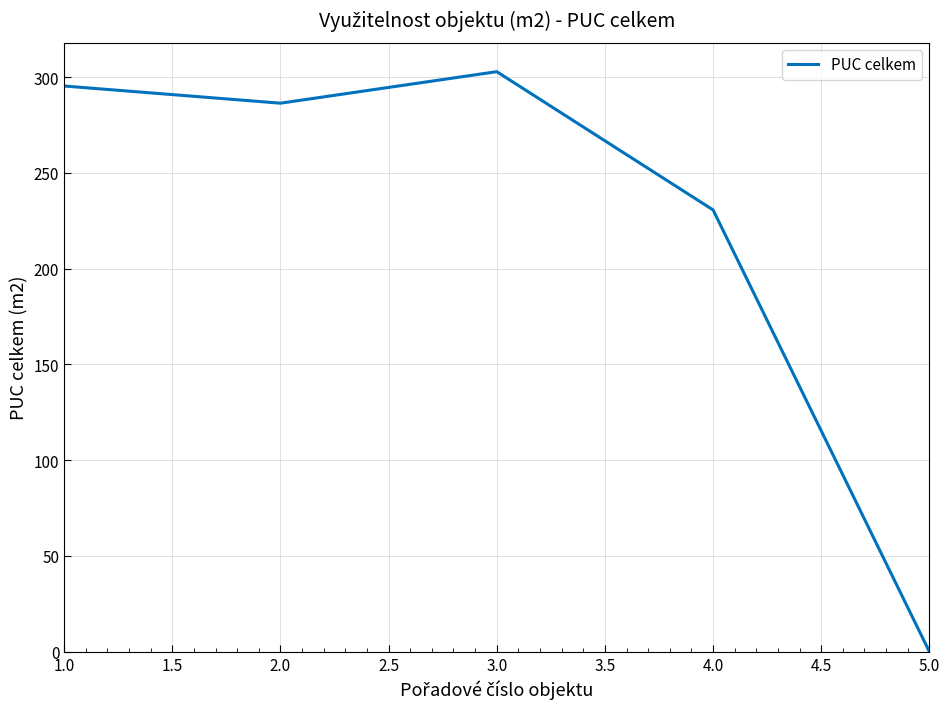

Rank the categories by value from highest to lowest.

3.0, 1.0, 2.0, 4.0, 5.0